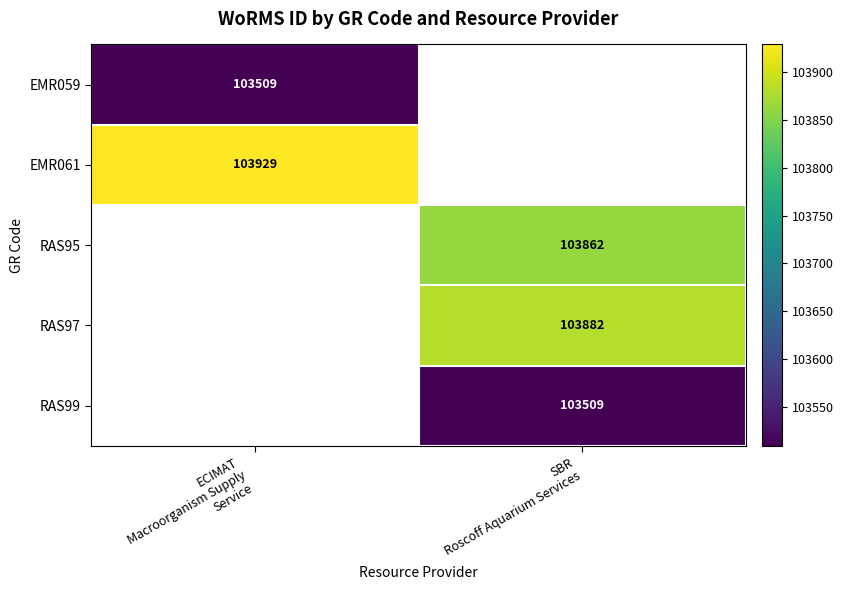

Which series has the largest range (max minus min)?

EMR059